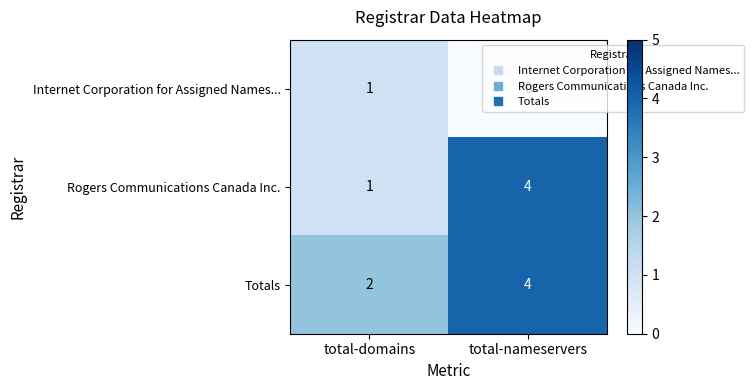

List the series in order of their overall mean, highest first.

Totals, Rogers Communications Canada Inc., Internet Corporation for Assigned Names...